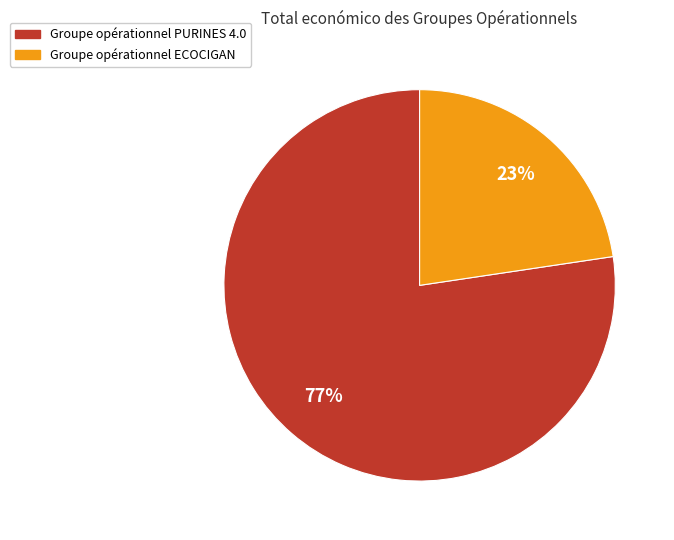

Which has a higher value, Groupe opérationnel ECOCIGAN or Groupe opérationnel PURINES 4.0?

Groupe opérationnel PURINES 4.0